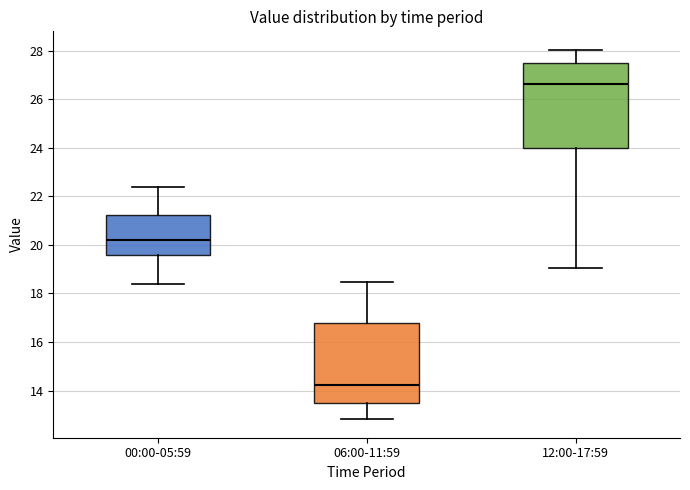

Reading left to right, transcribe this box plot: for each box, give where its median line is, the range the box spans, and where its two whiskers end, as read against the y-axis. The values are not printed on the chart, so give them approximately, as read against the axis.

00:00-05:59: median 20.2, box 19.6 to 21.2, whiskers 18.4 to 22.4
06:00-11:59: median 14.2, box 13.4 to 16.8, whiskers 12.8 to 18.4
12:00-17:59: median 26.6, box 24.0 to 27.6, whiskers 19.0 to 28.0